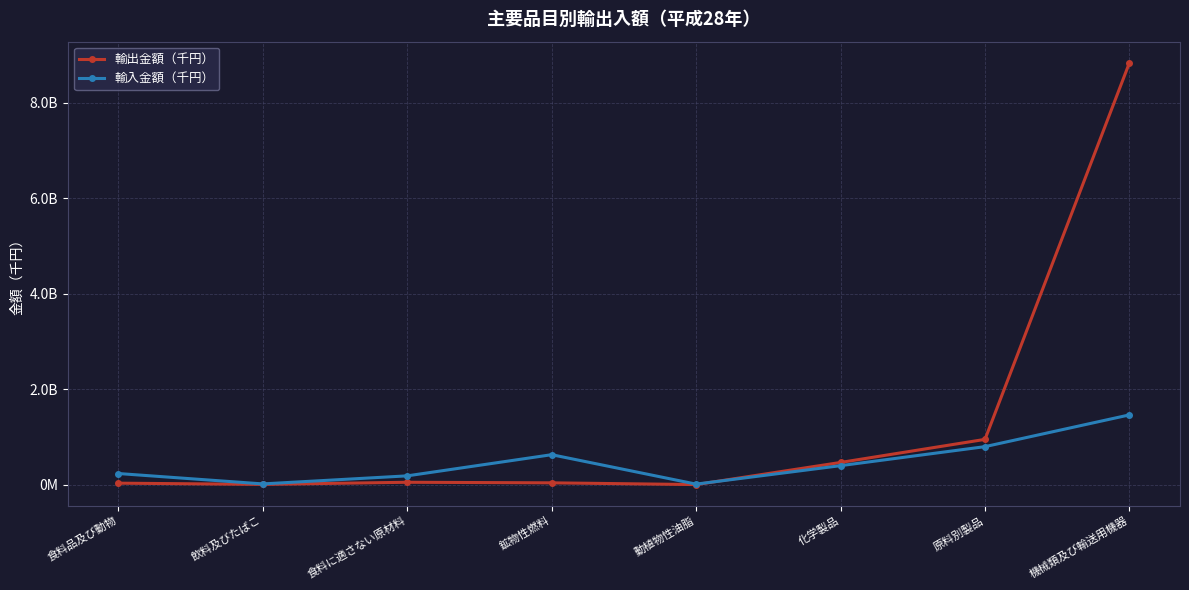

At which category does the chart reach its minimum across all series?

動植物性油脂